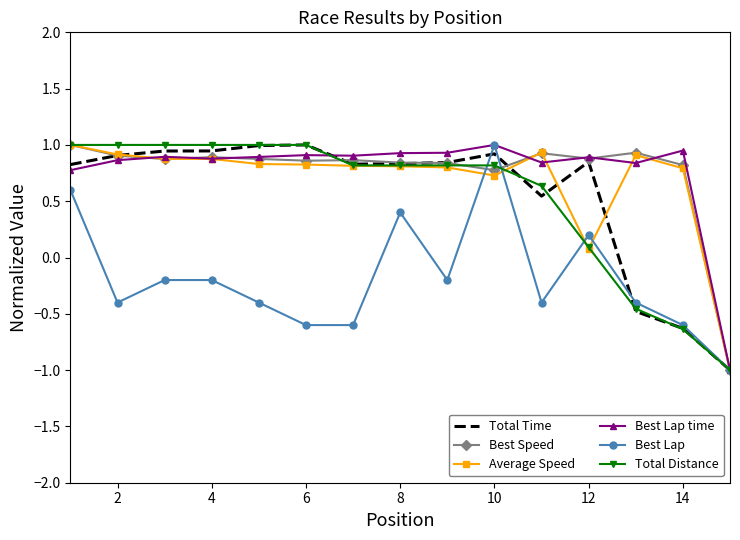

What is the lowest value of the Best Lap series?

-1.0